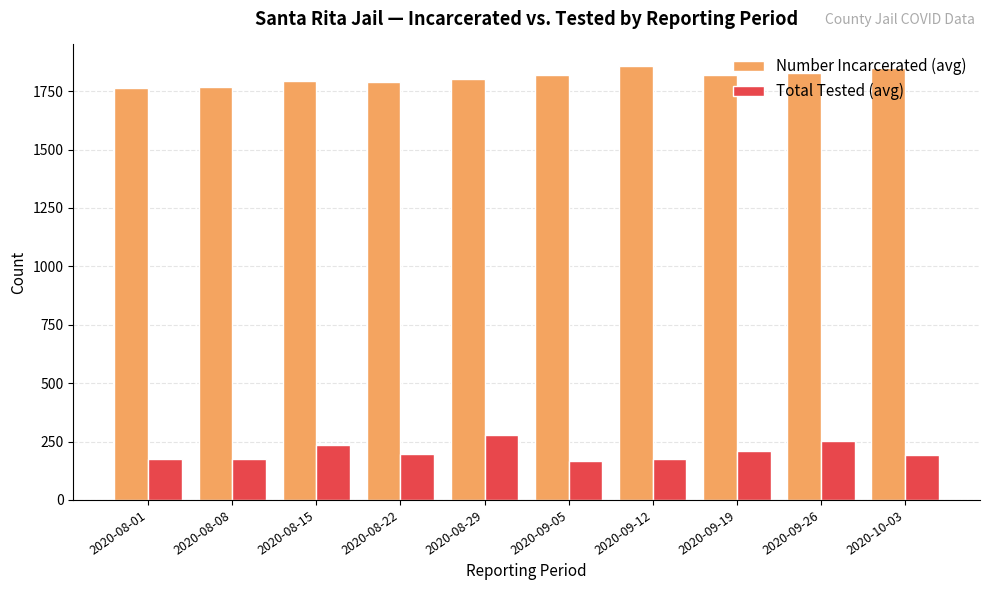

What is the highest value of the Total Tested (avg) series?

277